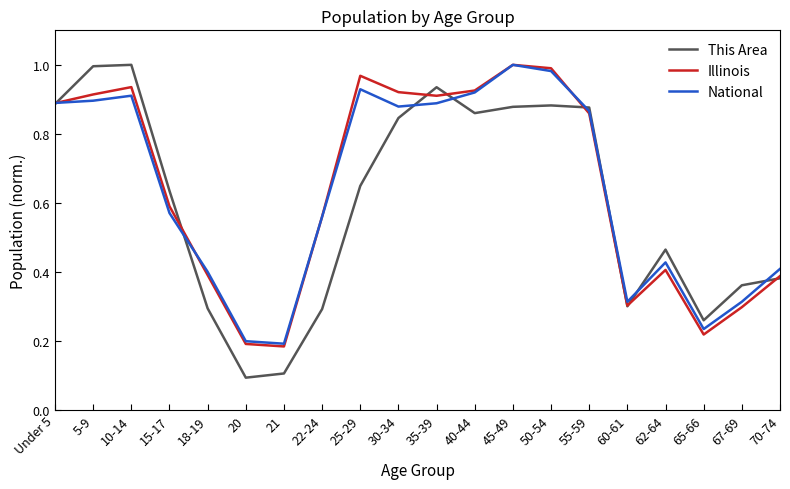

At how many categories does at least one series exceed 0?

20